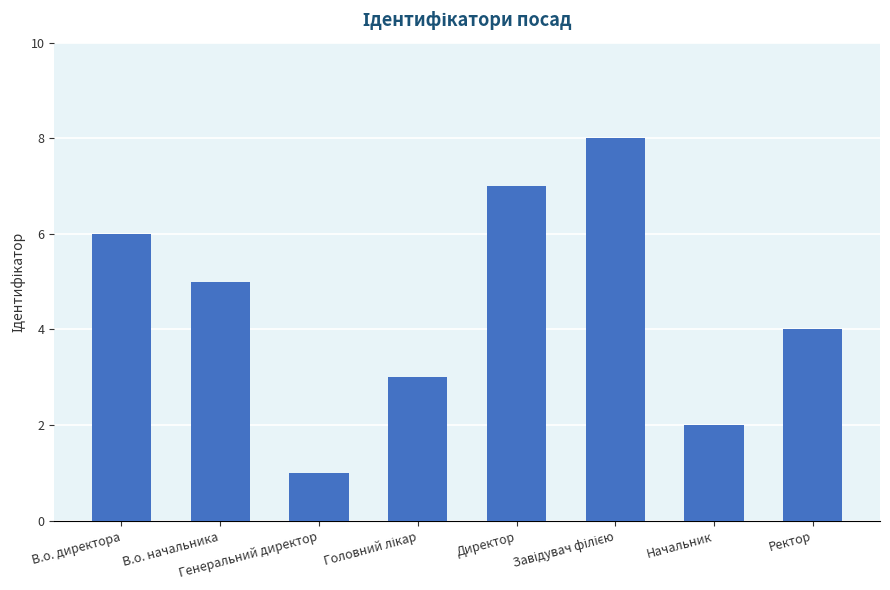

What is the sum of all values?

36